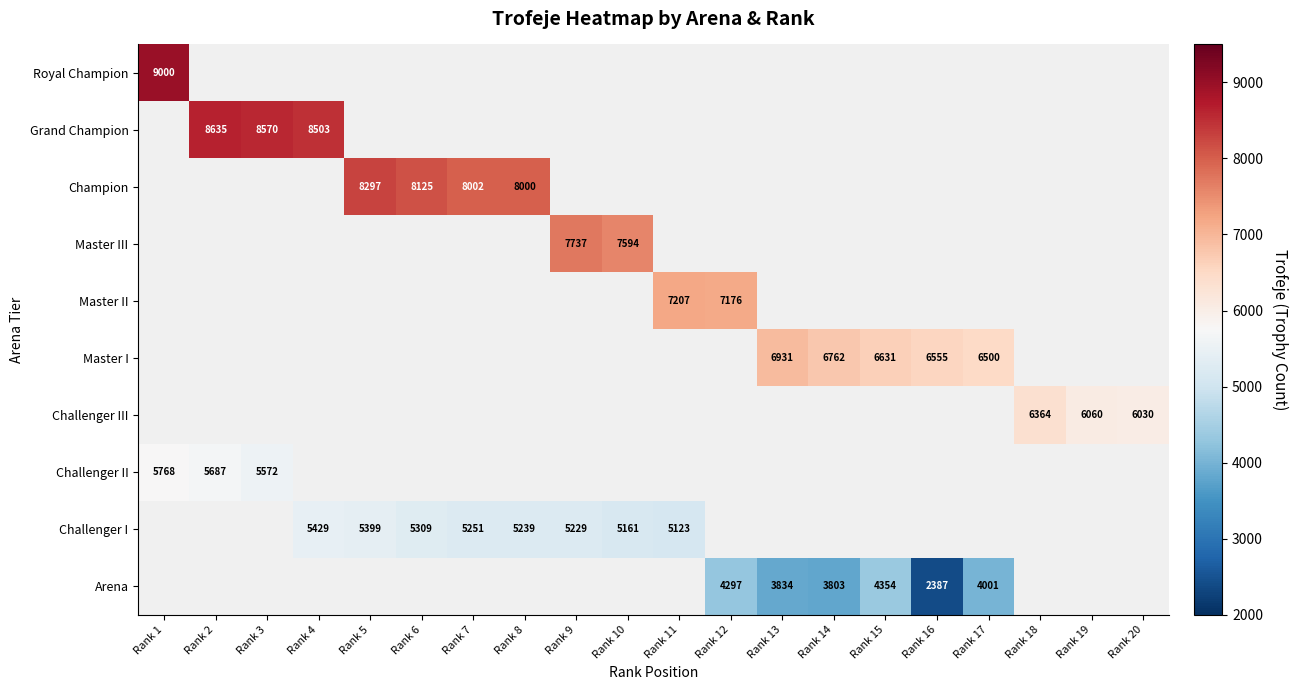

The value of Champion at Rank 5 is 12508. True or false?

False